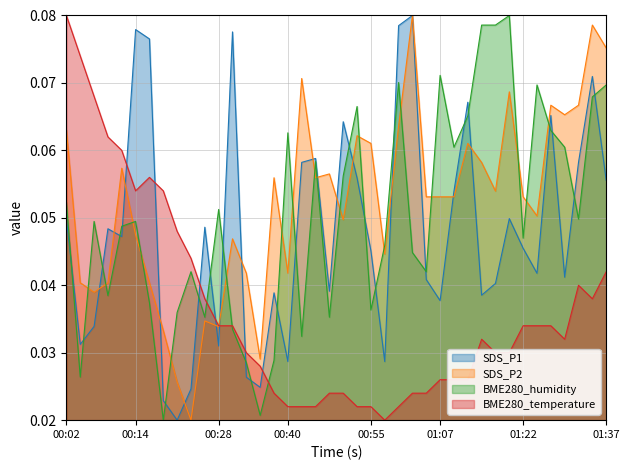

What value does the SDS_P2 series have at 01:34?

0.1